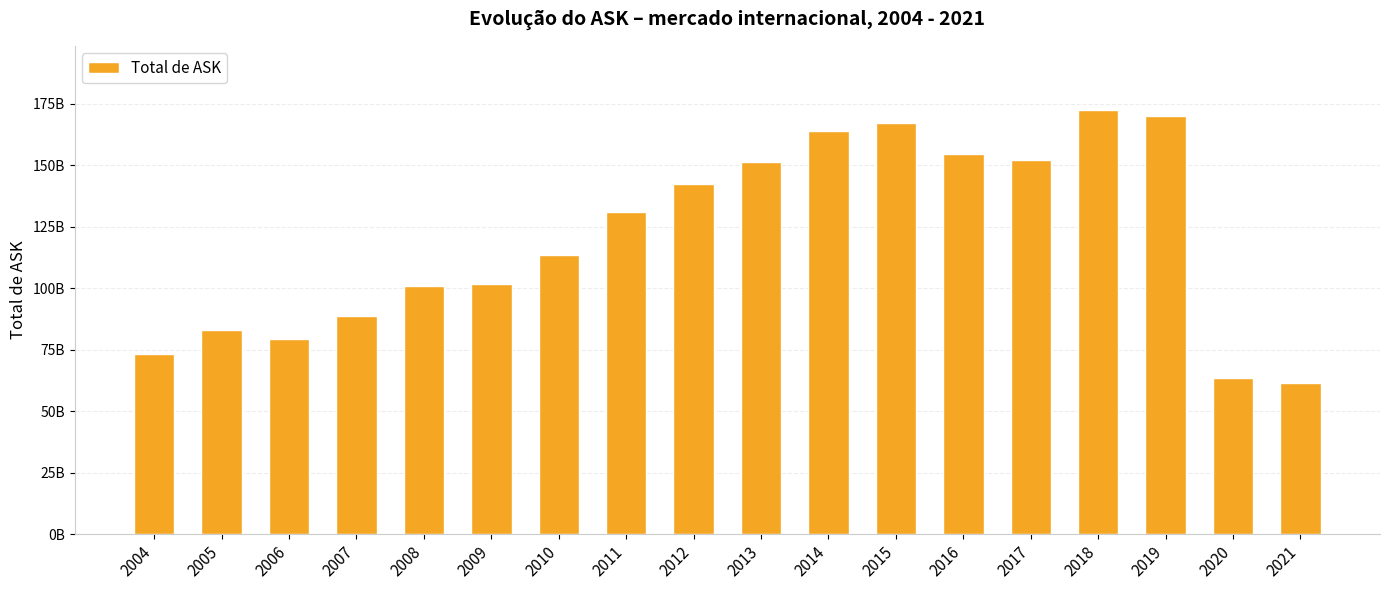

Does the chart contain any negative values?

No